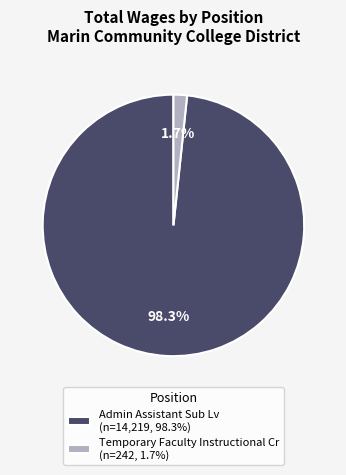

What is the smallest slice in the pie chart?

Temporary Faculty Instructional Cr